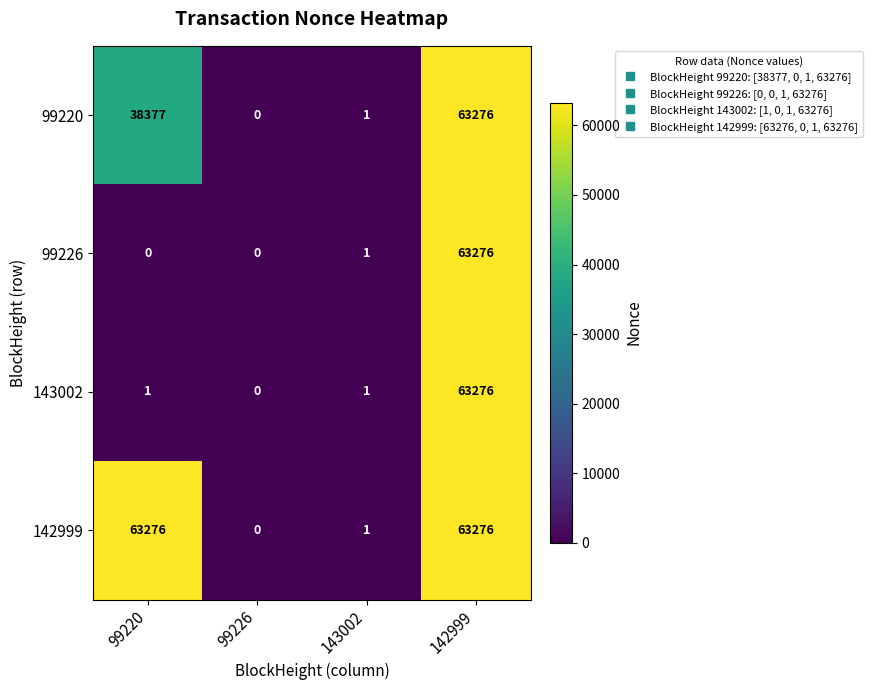

At which label is 99220 closest to 31638?

99220